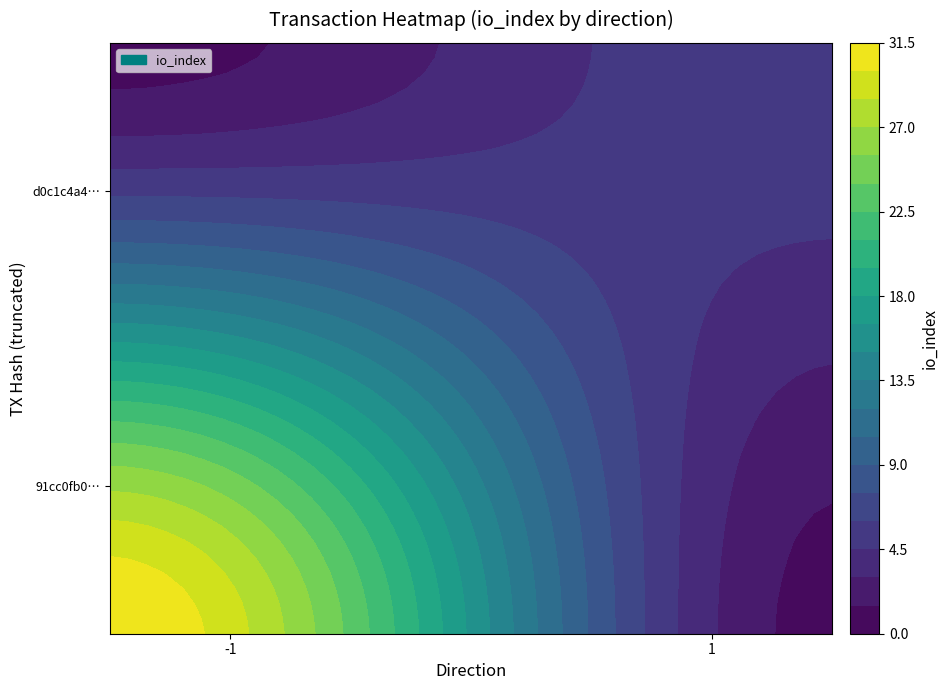

Reading left to right, what are all the values shown in this chart?

91cc0fb043e48be3956383d62c91e0fe44d0f30: -1.0	33.0	1.0	0.0
d0c1c4a444e79278754e4b97c3d79902afd7e22: 1.0	6.0	1.0	0.0